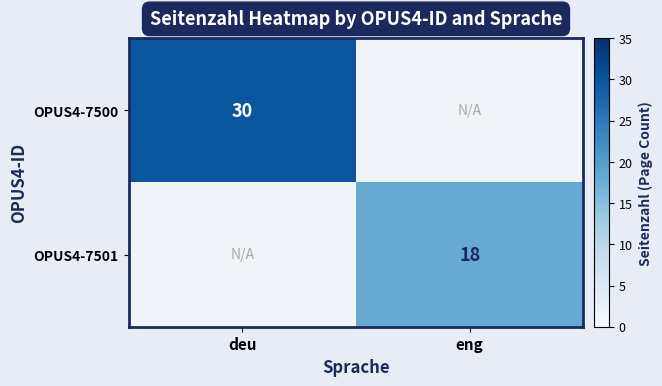

The value of OPUS4-7501 at eng is 18. True or false?

True